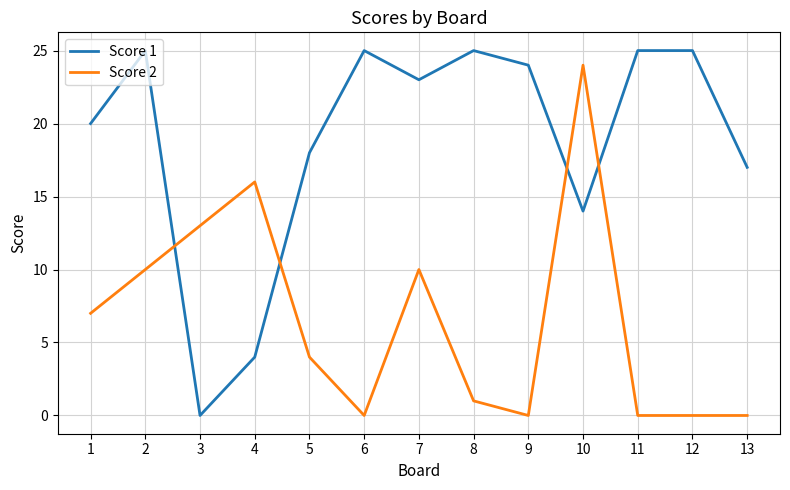

The value of Score 1 at 1 is 20. True or false?

True